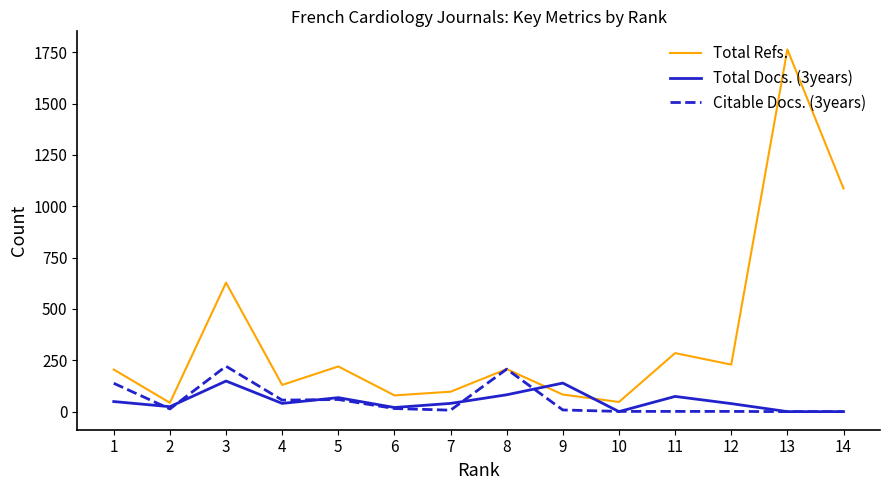

At which label does Total Docs. (3years) first exceed 40?

1